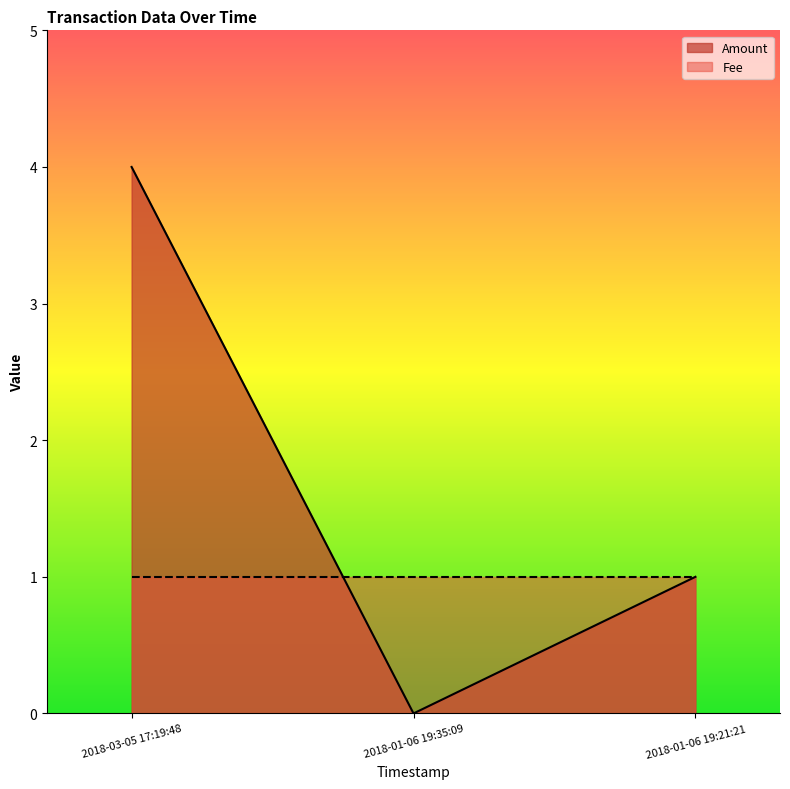

What is the value of the 3rd point from the left?

1